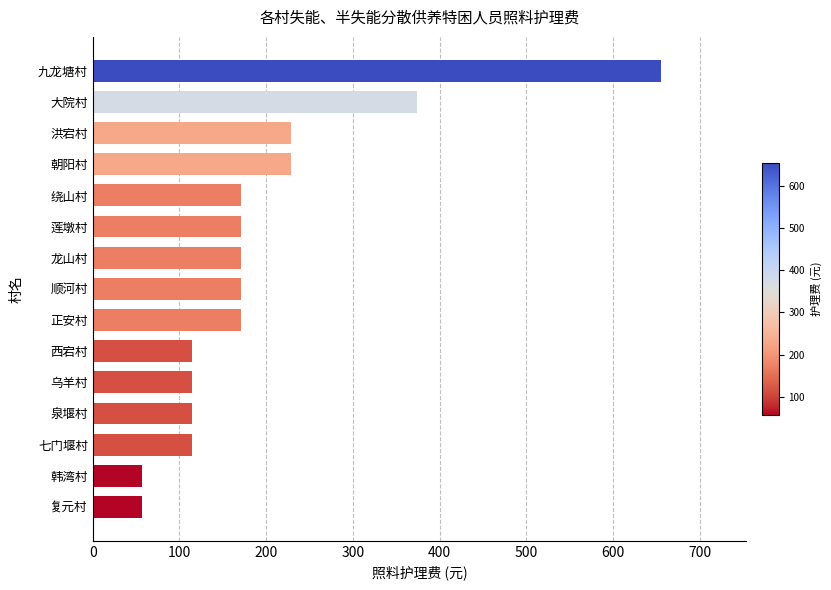

Does the chart contain any negative values?

No